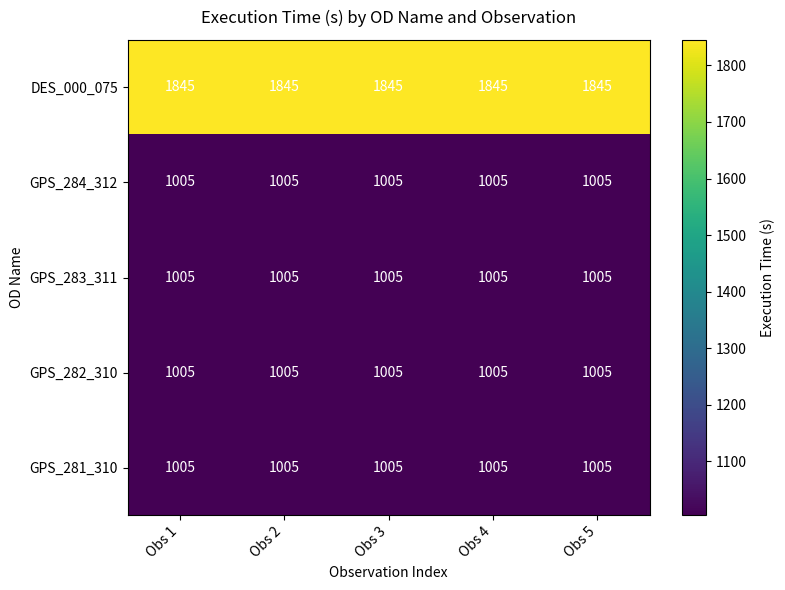

What is the spread (max minus min) of values at Obs 3?

840